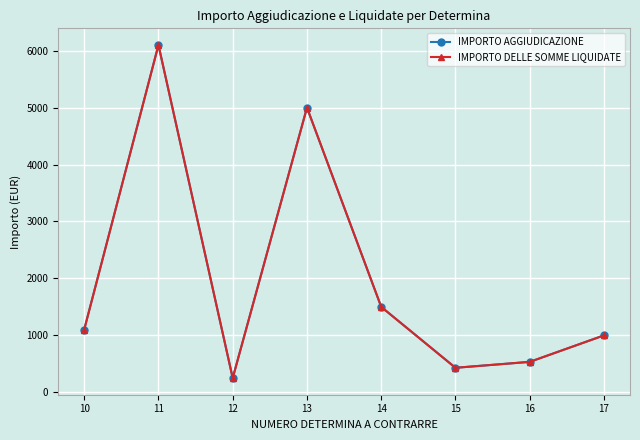

Which label corresponds to the smallest value in the chart?

12